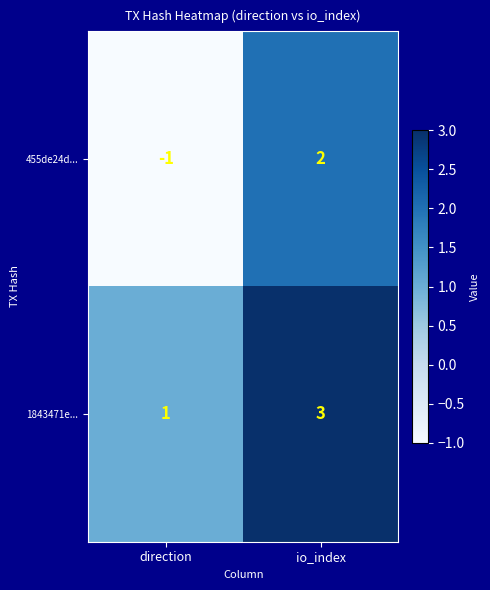

Reading right to left, extract all data points from this chart.

455de24d...: io_index=2	direction=-1
1843471e...: io_index=3	direction=1